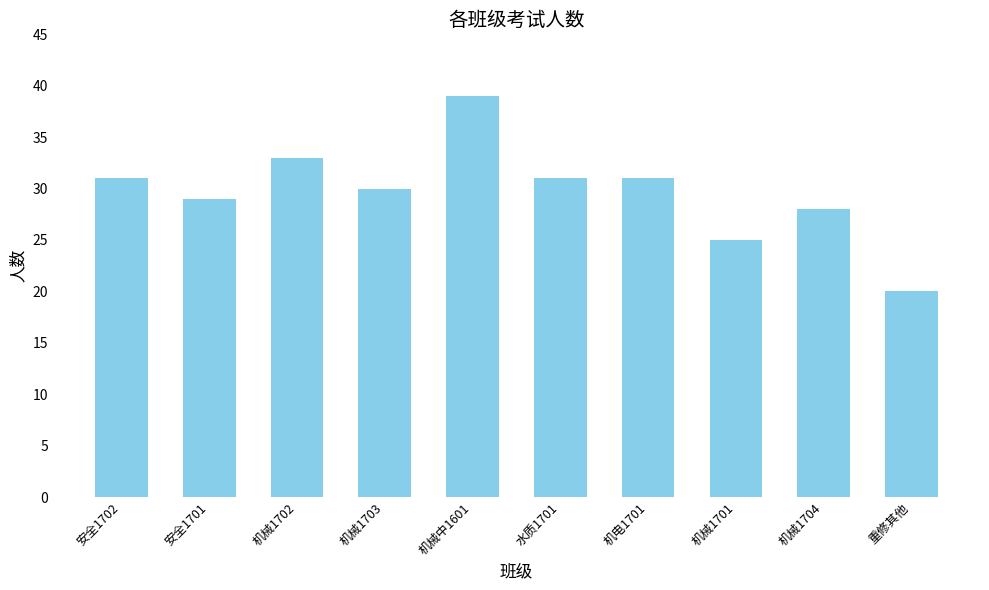

At which category does the chart reach its peak across all series?

机械中1601